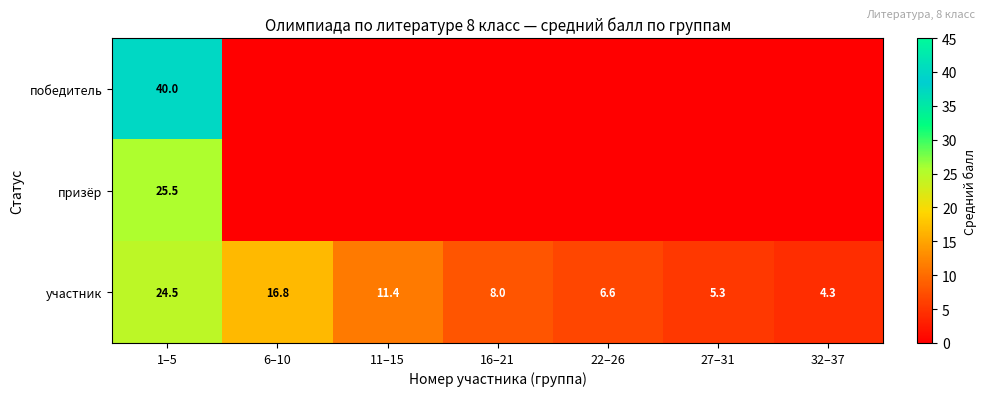

What is the lowest value of the участник series?

4.3